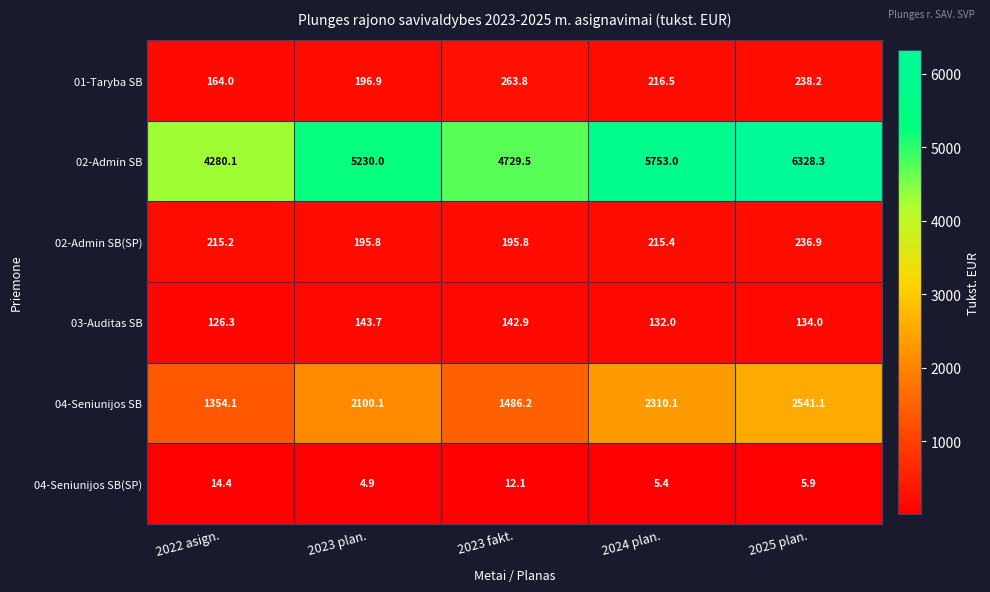

At how many categories does at least one series exceed 5694?

2